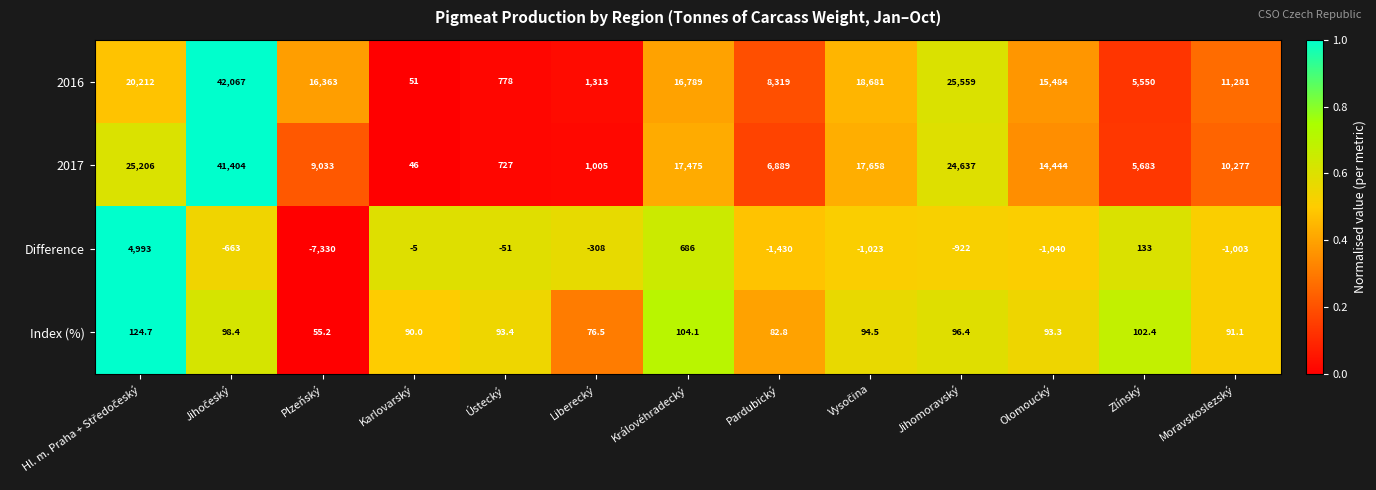

Which series changed the most between Liberecký and Olomoucký?

2016